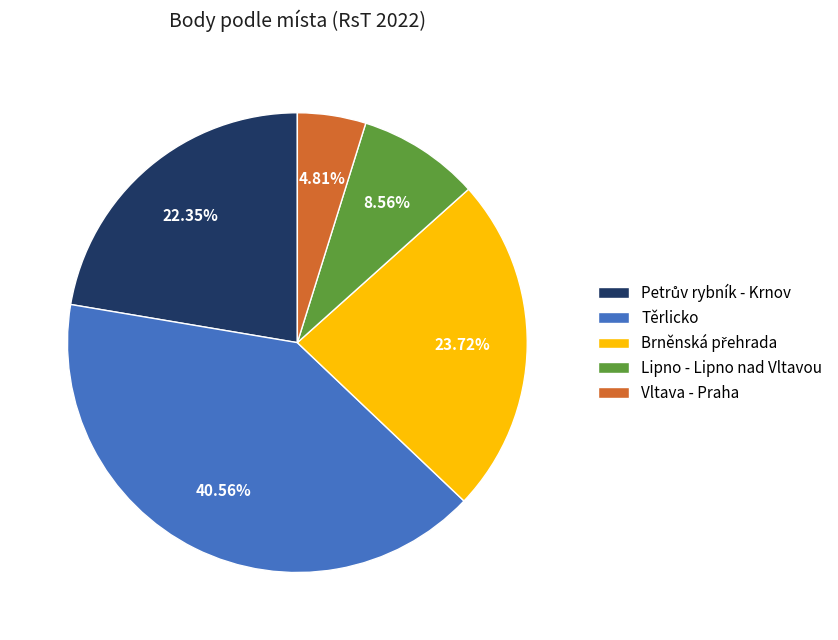

To the nearest percent, what is the average slice percentage?

20%